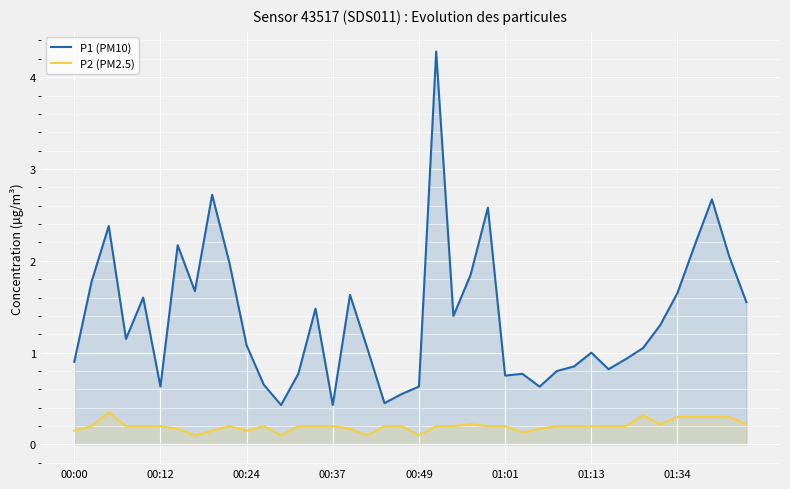

Rank the series by their average value, from lowest to highest.

P2 (PM2.5), P1 (PM10)